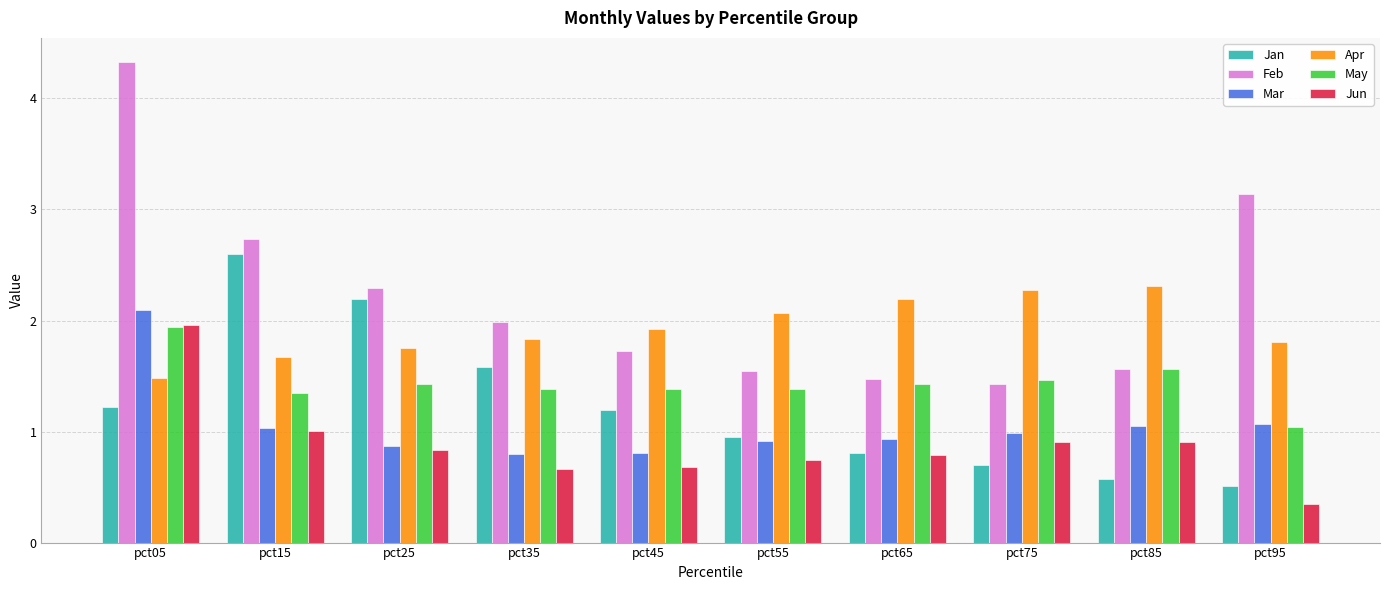

What is the maximum value shown in the chart?

4.3